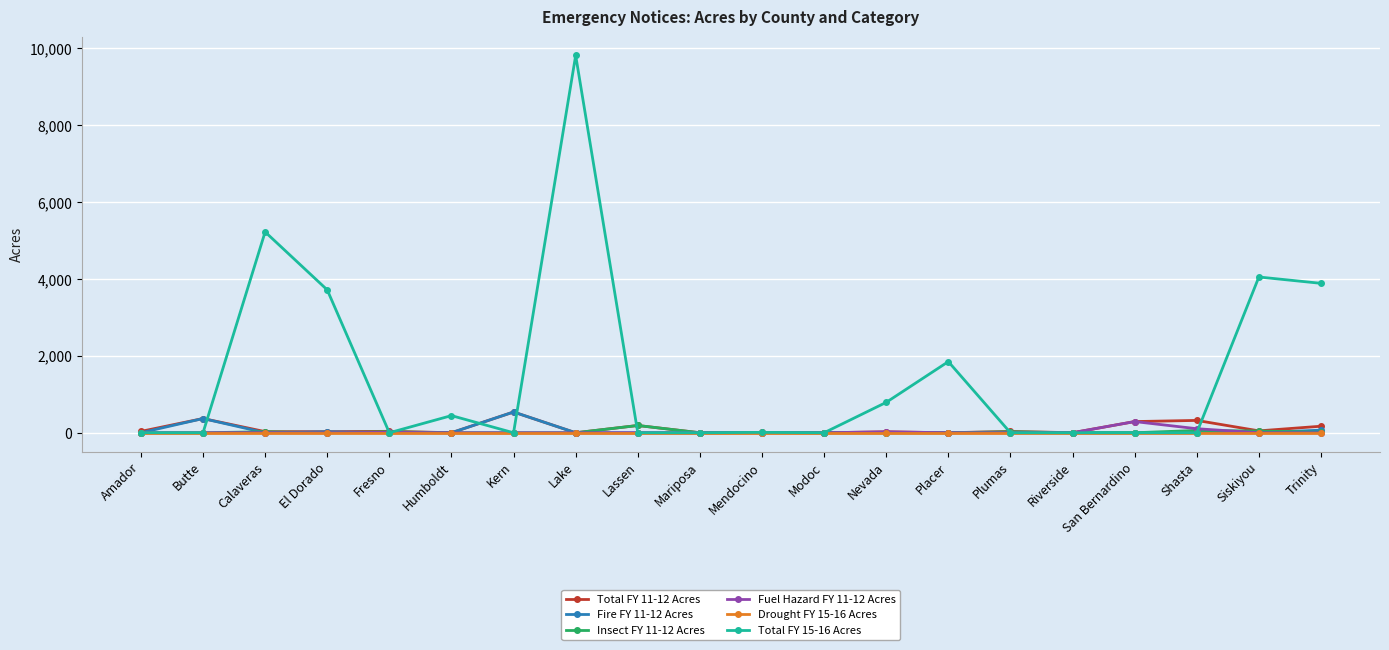

Which series has the widest spread of values?

Total FY 15-16 Acres